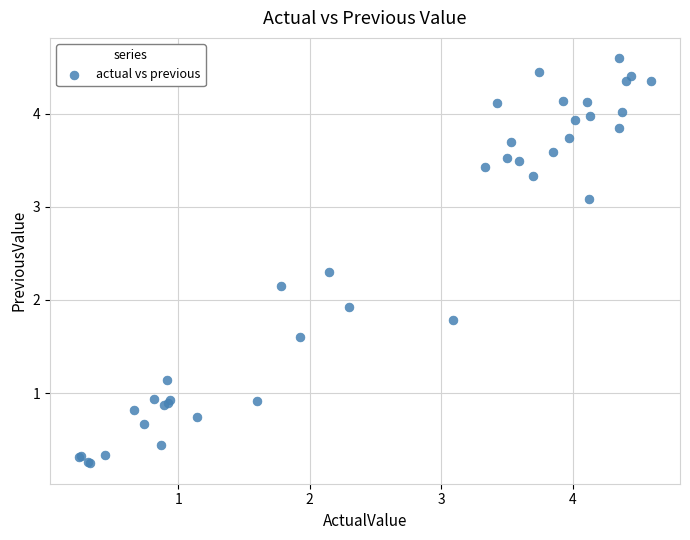

What Y value in the scatter plot is closest to 2?

1.9